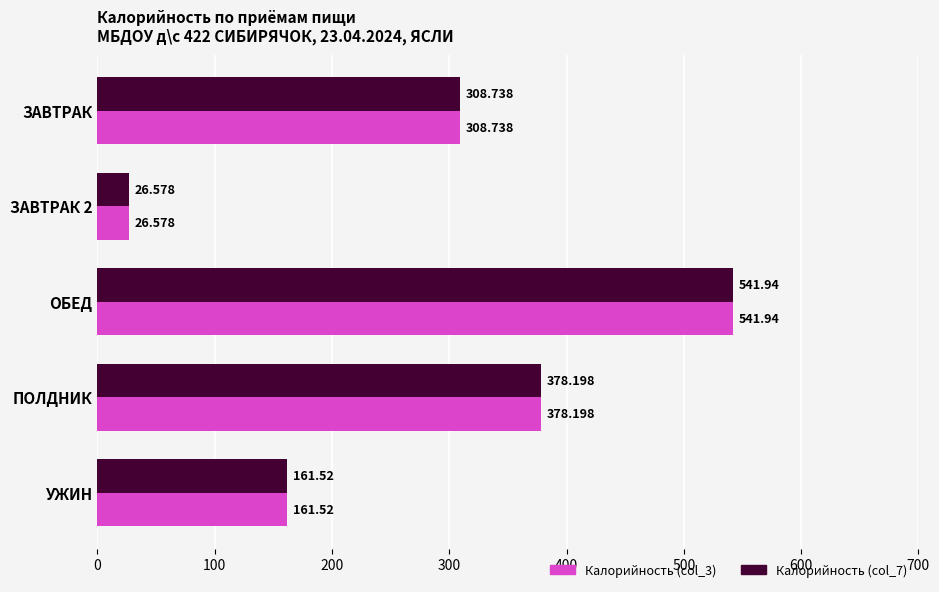

Which label corresponds to the largest value in the chart?

ОБЕД